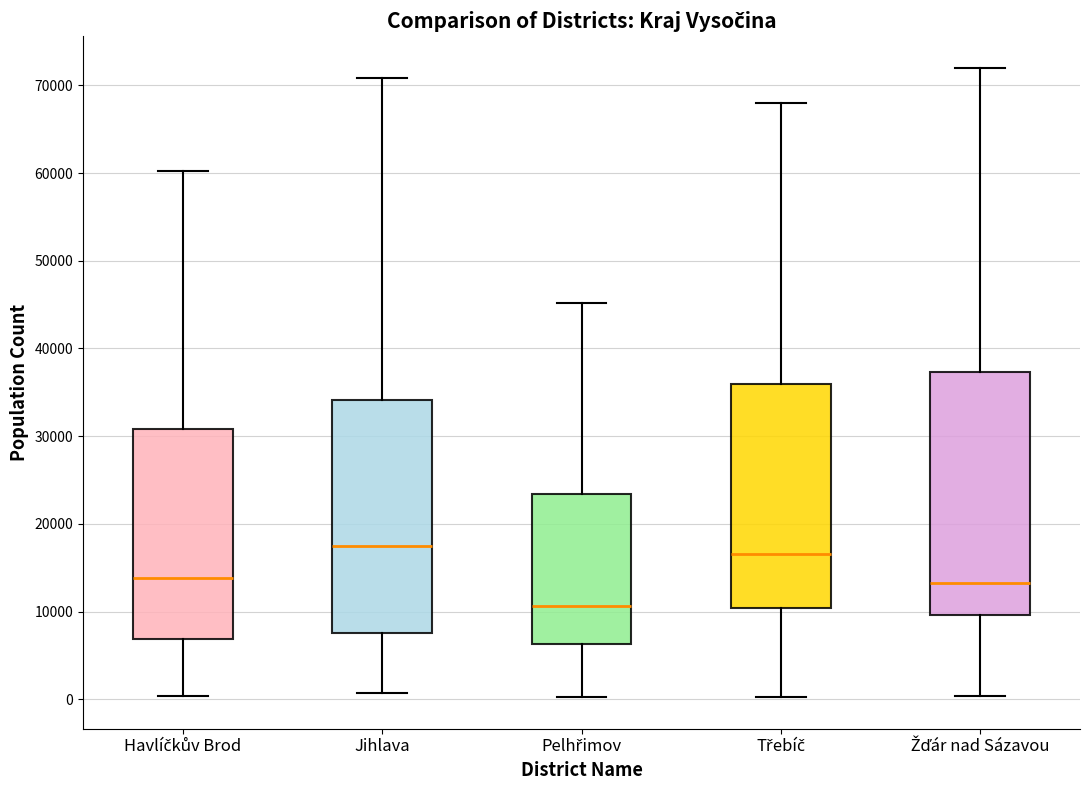

Reading left to right, read every box against the y-axis: the position of its median line, the range the box covers, and the ends of its whiskers. The values are not printed on the chart, so give them approximately, as read against the axis.

Havlíčkův Brod: median 14000, box 7000 to 31000, whiskers 0 to 60000
Jihlava: median 17000, box 8000 to 34000, whiskers 1000 to 71000
Pelhřimov: median 11000, box 6000 to 23000, whiskers 0 to 45000
Třebíč: median 17000, box 10000 to 36000, whiskers 0 to 68000
Žďár nad Sázavou: median 13000, box 10000 to 37000, whiskers 0 to 72000